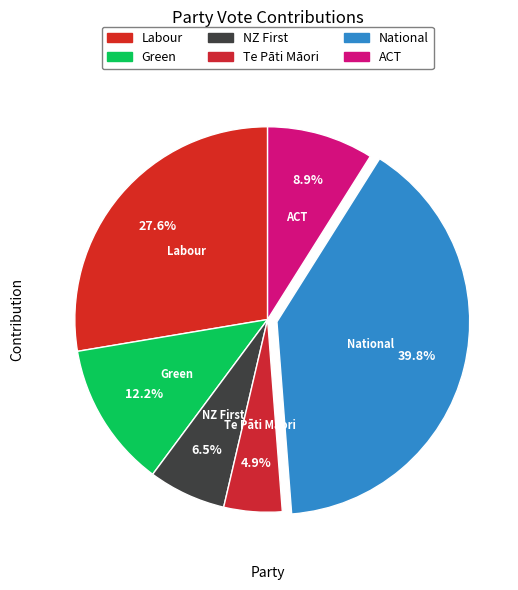

How many segments does this pie chart have?

6